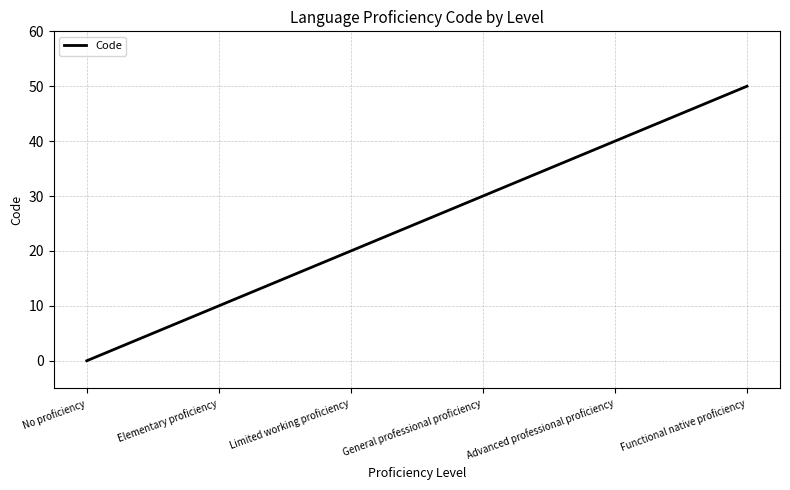

List the labels in order of value, smallest first.

No proficiency, Elementary proficiency, Limited working proficiency, General professional proficiency, Advanced professional proficiency, Functional native proficiency